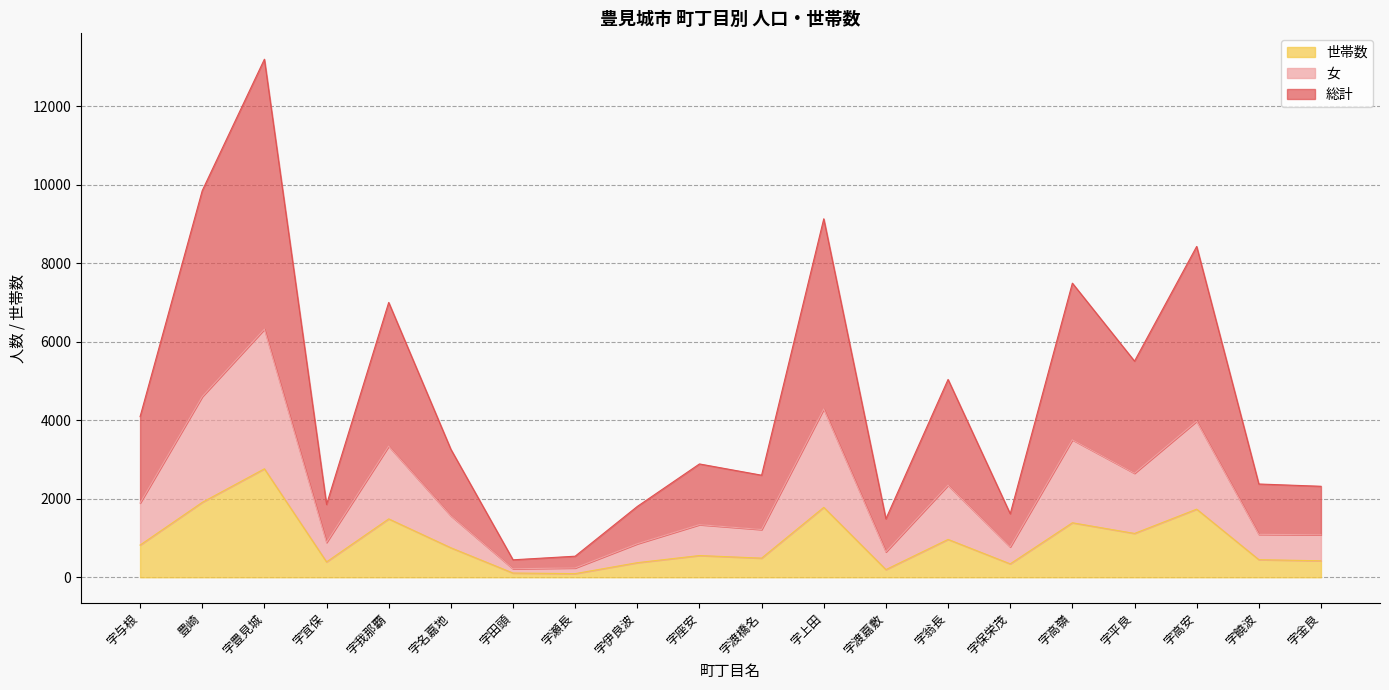

True or false: 総計 and 世帯数 cross at least once.

False